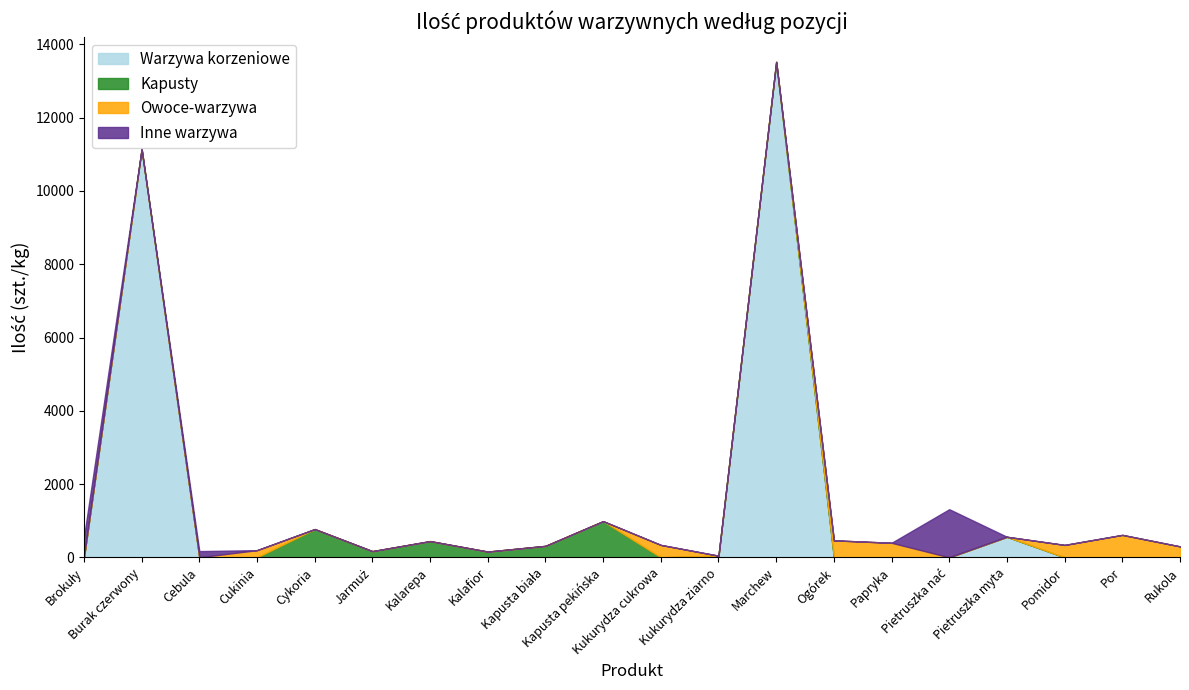

At which category does Sałata i inne reach its first local valley?

Cebula